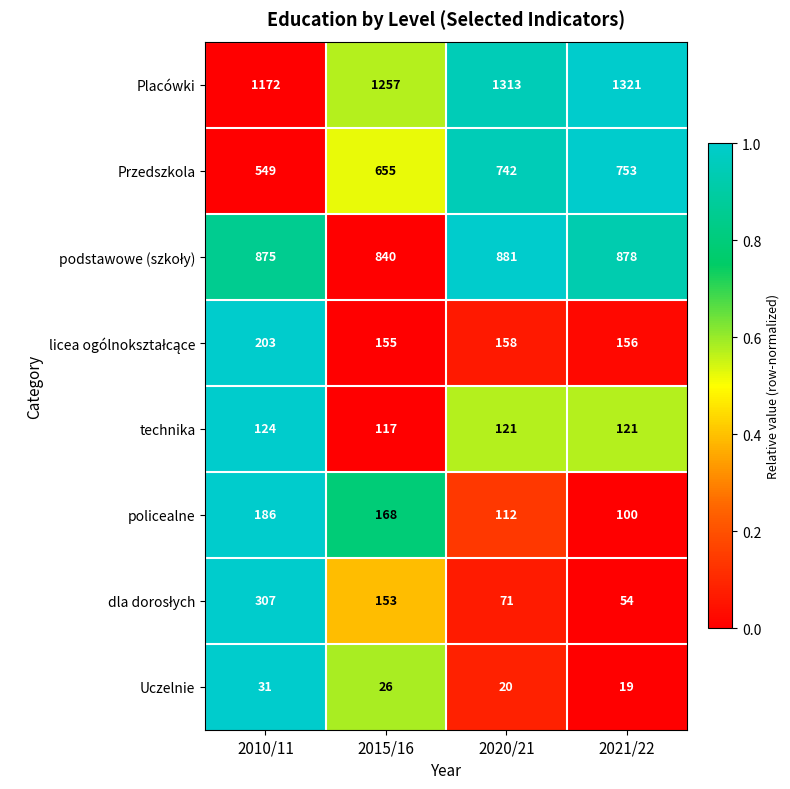

How many values in the policealne series are below 168?

2